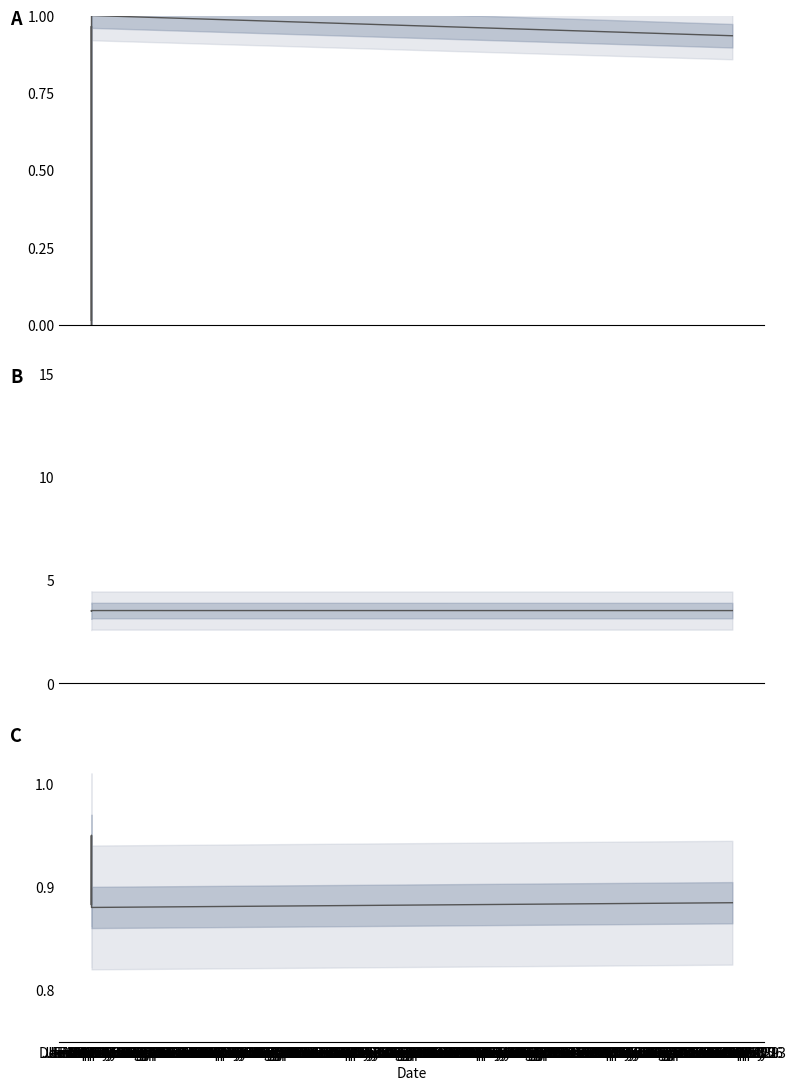

What is the value of the Identifier (scaled) point at the 9th from the left?

3.5